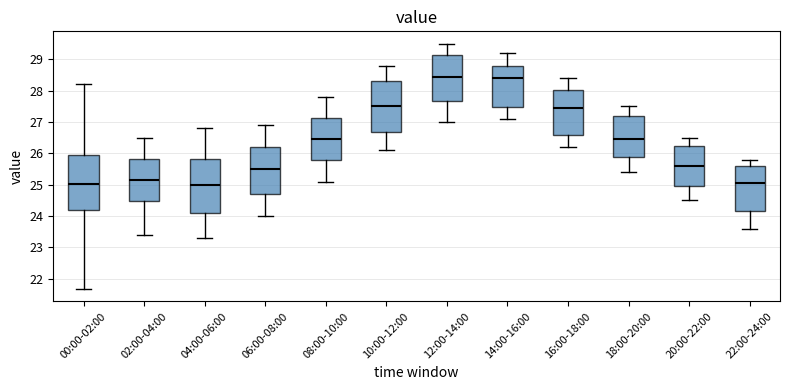

Reading left to right, read every box against the y-axis: the position of its median line, the range the box covers, and the ends of its whiskers. The values are not printed on the chart, so give them approximately, as read against the axis.

00:00-02:00: median 25.0, box 24.2 to 25.9, whiskers 21.7 to 28.2
02:00-04:00: median 25.2, box 24.5 to 25.8, whiskers 23.4 to 26.5
04:00-06:00: median 25.0, box 24.1 to 25.8, whiskers 23.3 to 26.8
06:00-08:00: median 25.5, box 24.7 to 26.2, whiskers 24.0 to 26.9
08:00-10:00: median 26.5, box 25.8 to 27.1, whiskers 25.1 to 27.8
10:00-12:00: median 27.5, box 26.7 to 28.3, whiskers 26.1 to 28.8
12:00-14:00: median 28.5, box 27.7 to 29.1, whiskers 27.0 to 29.5
14:00-16:00: median 28.4, box 27.5 to 28.8, whiskers 27.1 to 29.2
16:00-18:00: median 27.5, box 26.6 to 28.0, whiskers 26.2 to 28.4
18:00-20:00: median 26.5, box 25.9 to 27.2, whiskers 25.4 to 27.5
20:00-22:00: median 25.6, box 25.0 to 26.2, whiskers 24.5 to 26.5
22:00-24:00: median 25.1, box 24.2 to 25.6, whiskers 23.6 to 25.8